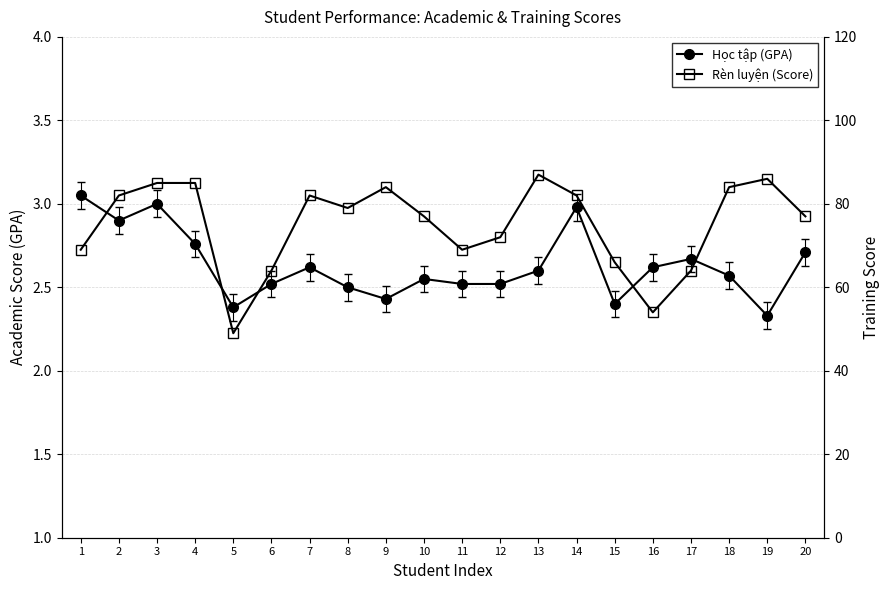

What is the difference between the maximum and minimum values in the Học tập (GPA) series?

0.7